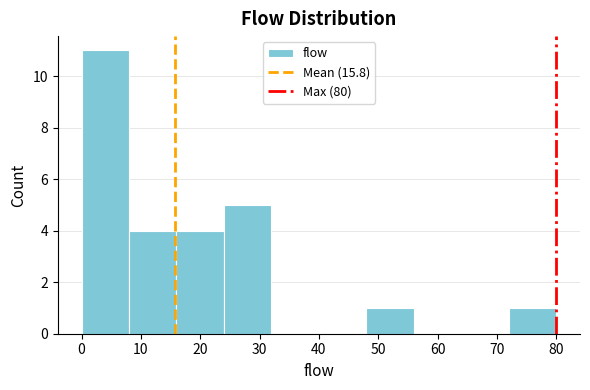

Reading left to right, transcribe this chart: for each bar, give the range it covers on the x-axis and its height. The values are not printed on the chart, so give them approximately, as read against the axis.

0 to 8: 11
8 to 16: 4
16 to 24: 4
24 to 32: 5
32 to 40: 0
40 to 48: 0
48 to 56: 1
56 to 64: 0
64 to 72: 0
72 to 80: 1